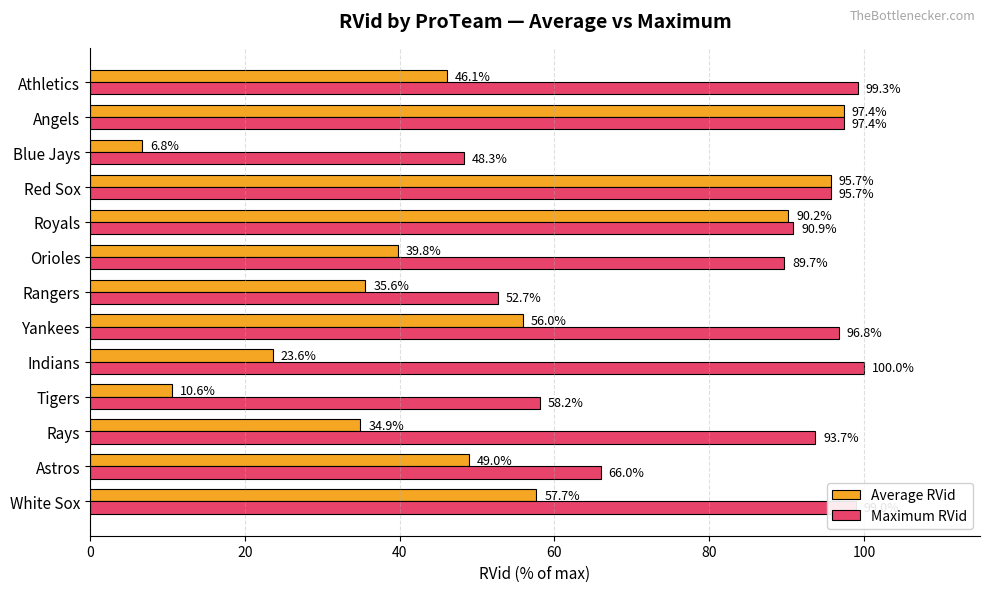

What is the sum of the Maximum RVid values at Red Sox and Orioles?

185.4